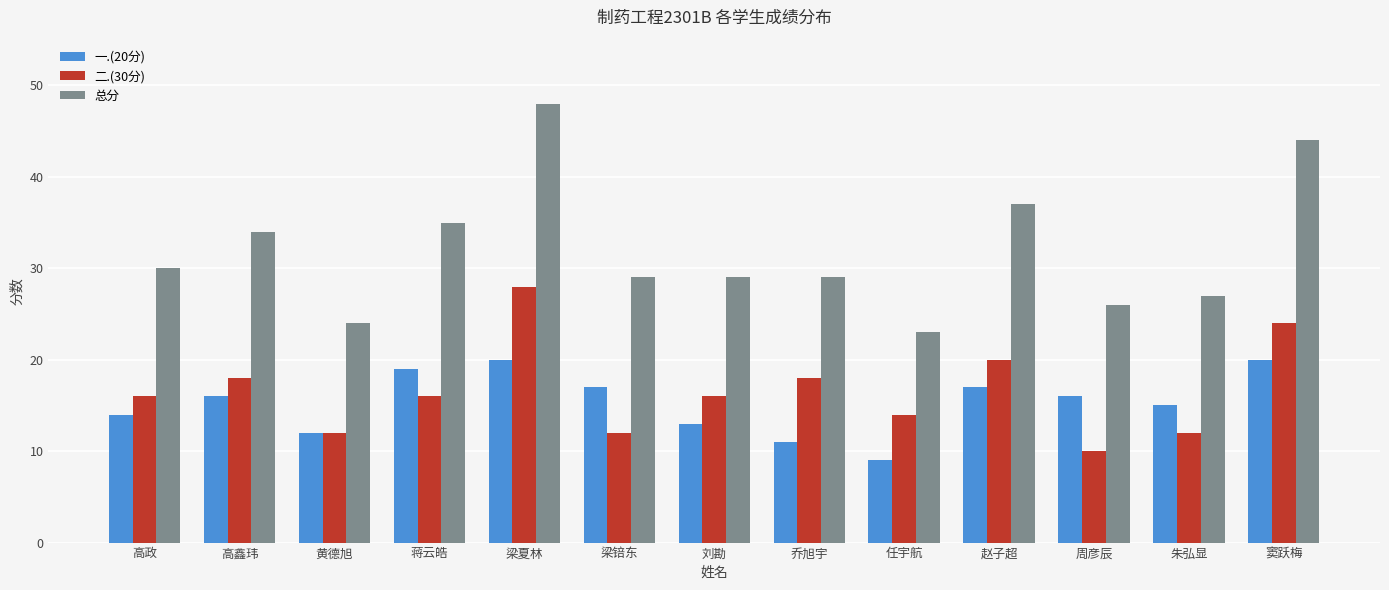

What is the value of the 一.(20分) bar at the 4th from the left?

19